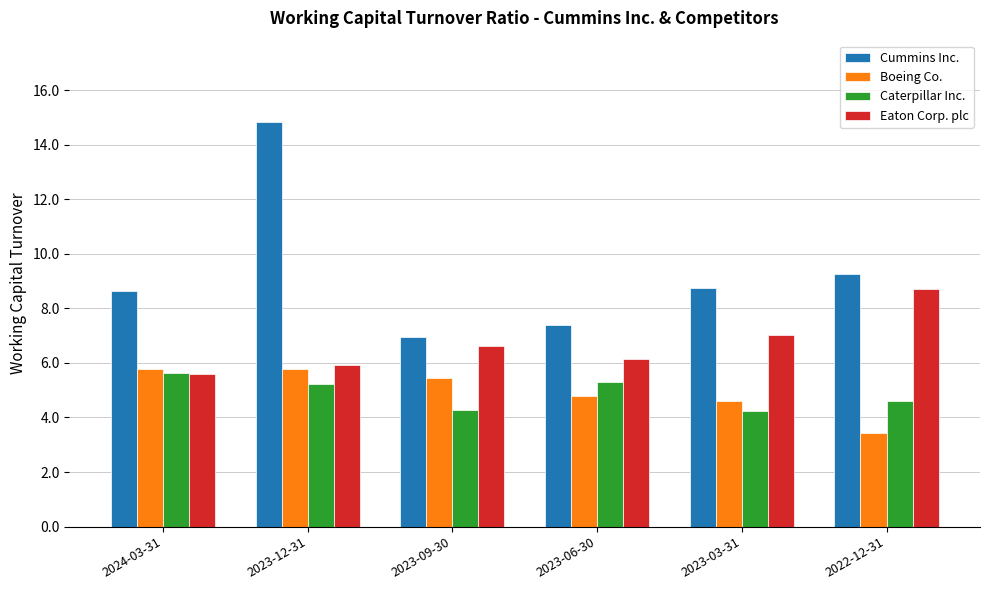

What is the difference between the second highest and minimum values in the Cummins Inc. series?

2.3